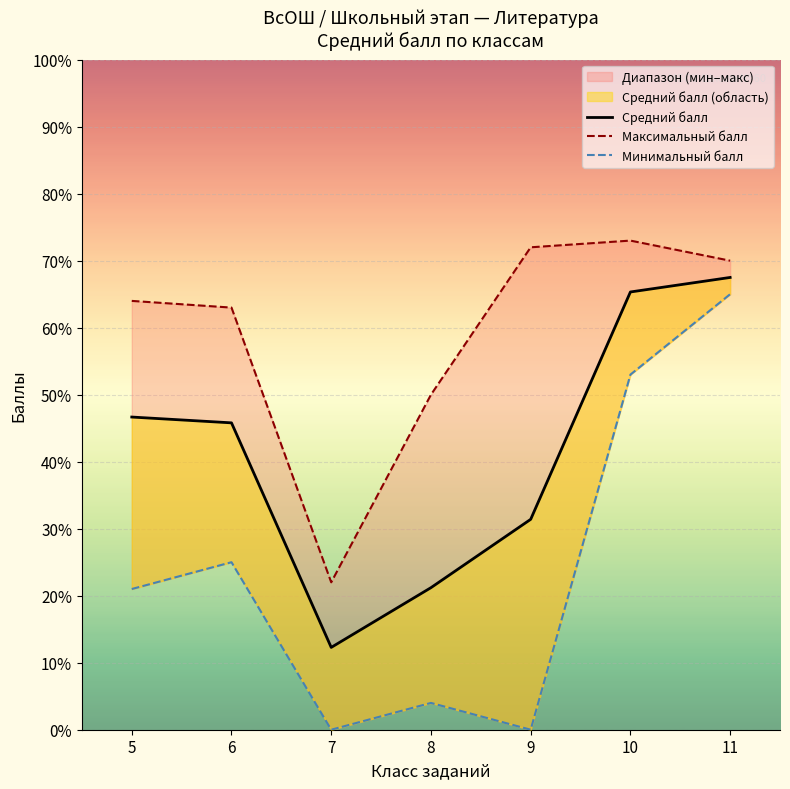

Where does the Средний балл series first go above 45?

5